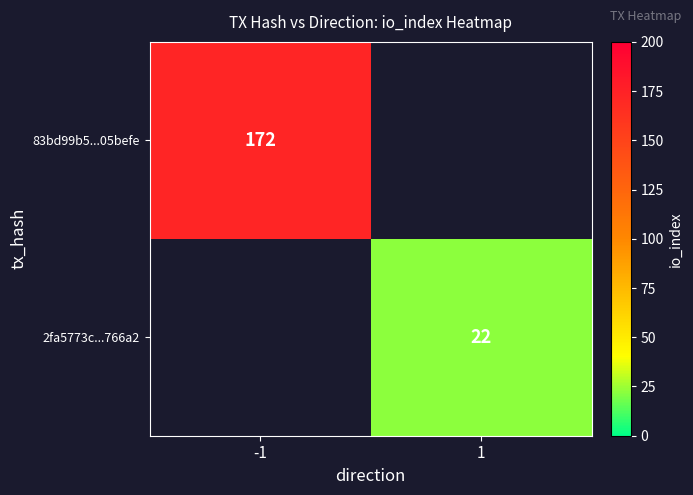

How many data points does each series have?

2